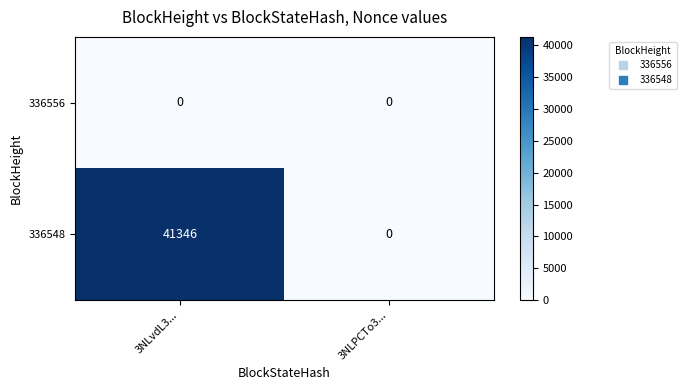

Which series has the largest total across all categories?

336548